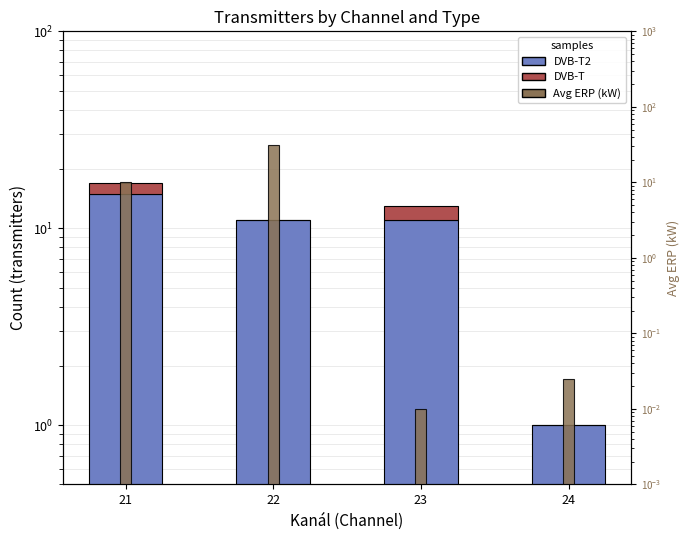

Count the number of categories in the chart.

4